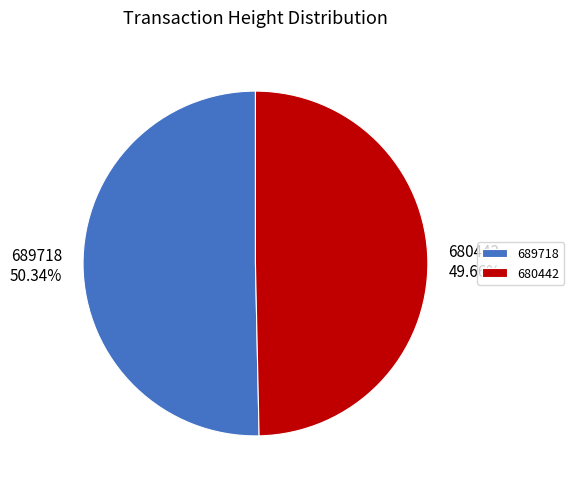

Which has a higher value, 689718 or 680442?

689718